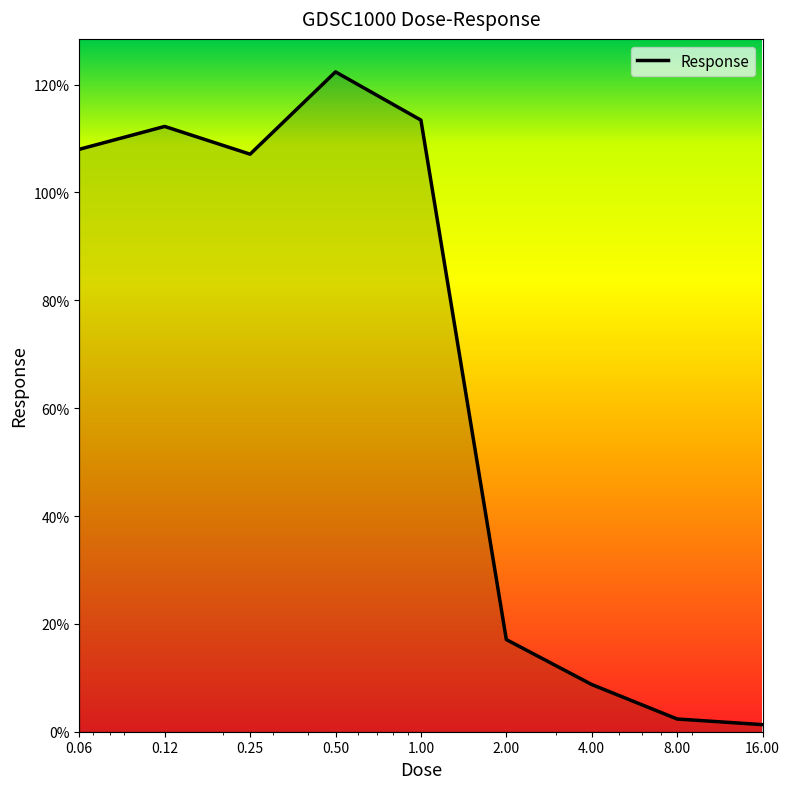

What is the maximum value shown in the chart?

122.4